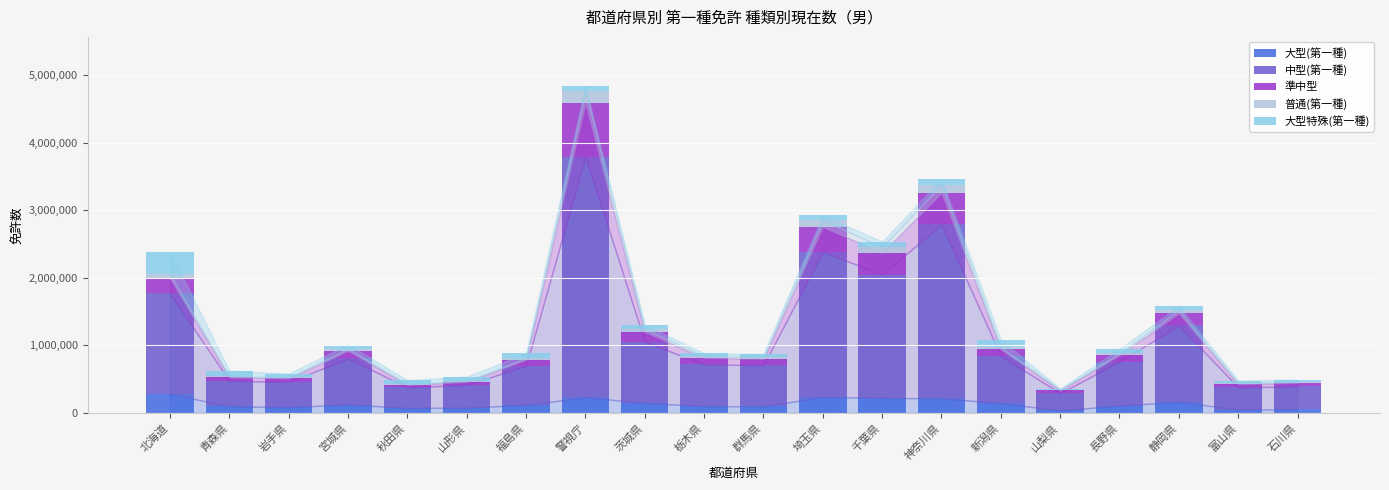

At which category is the sum across all series the highest?

警視庁